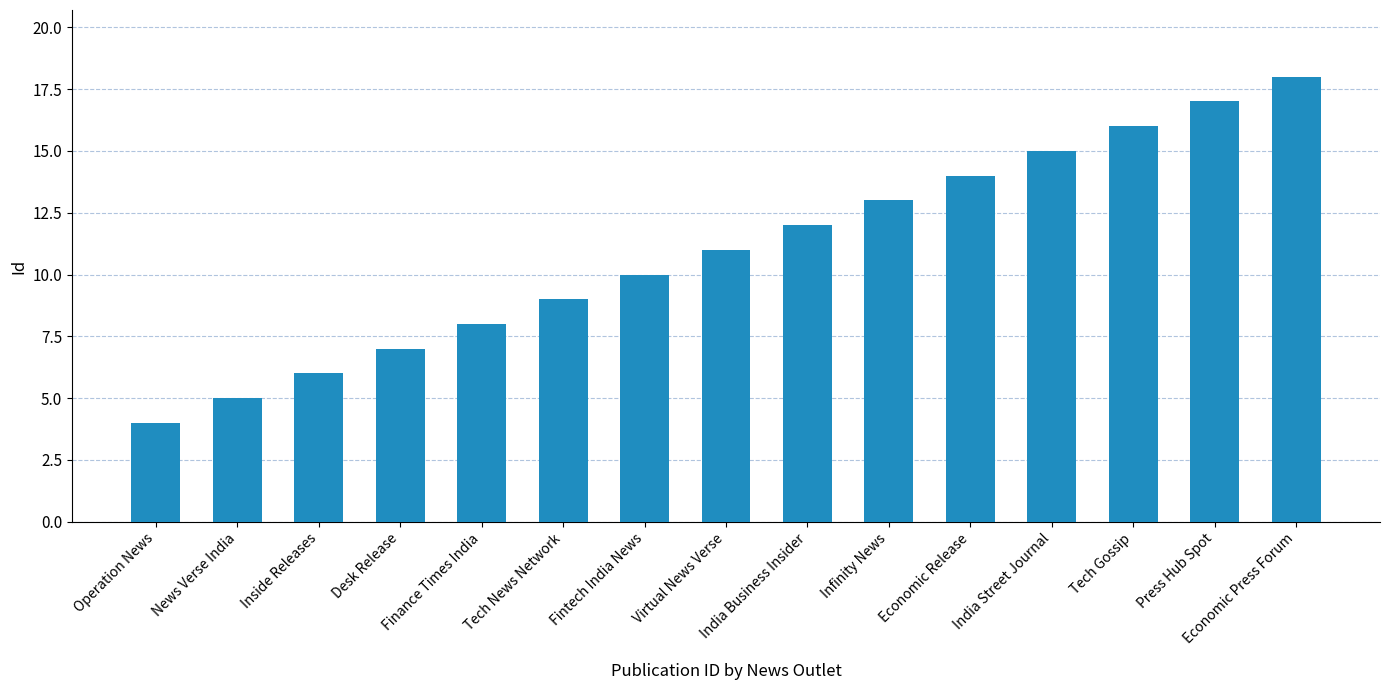

What is the value of the 1st bar from the left?

4